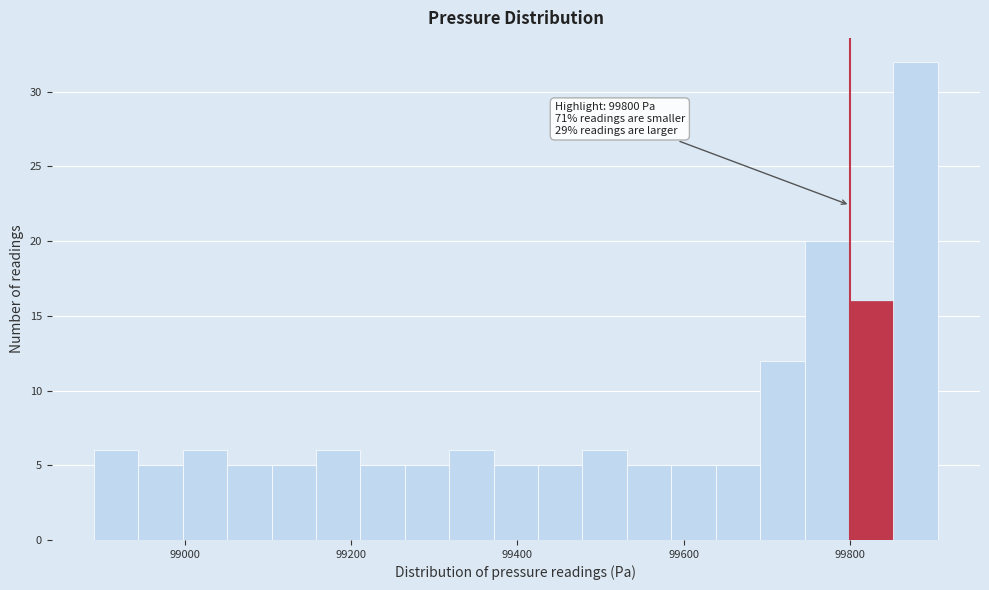

Read against the x-axis, roughly where is the centre of the tallest bar?

99880